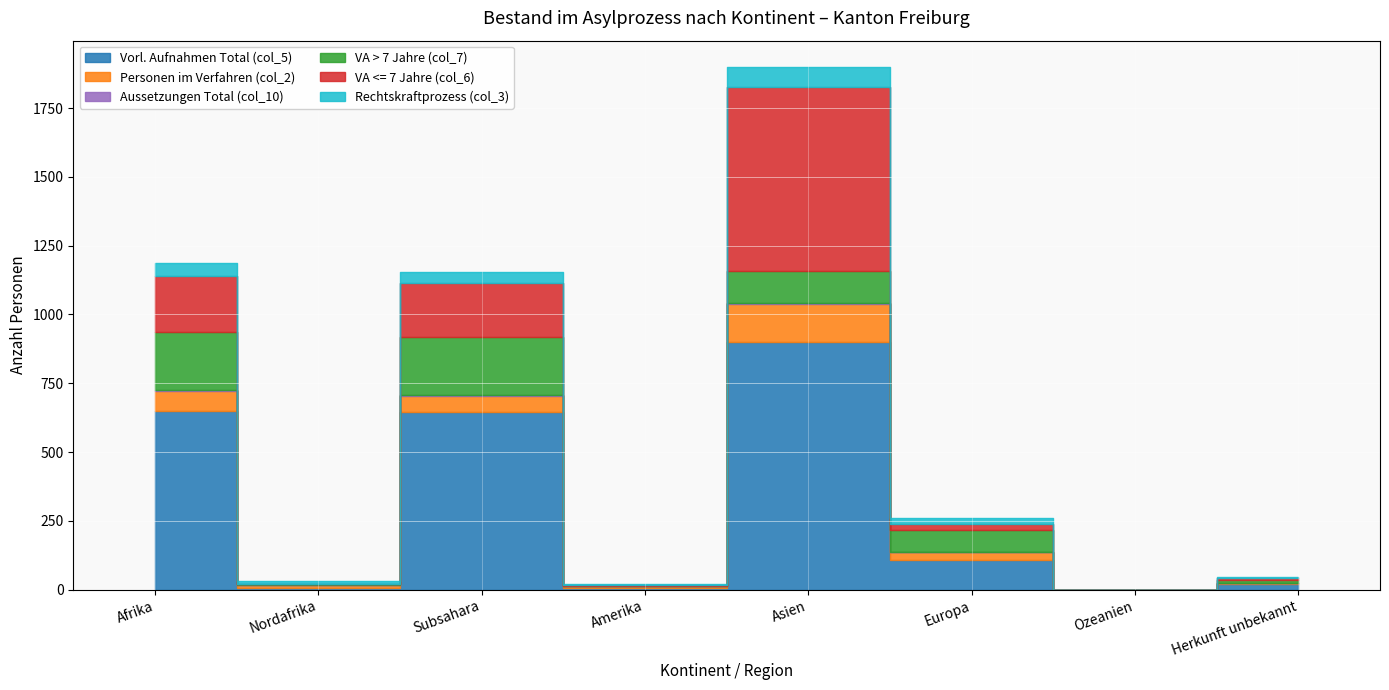

The VA > 7 Jahre (col_7) series shows 11 at Herkunft unbekannt. True or false?

True